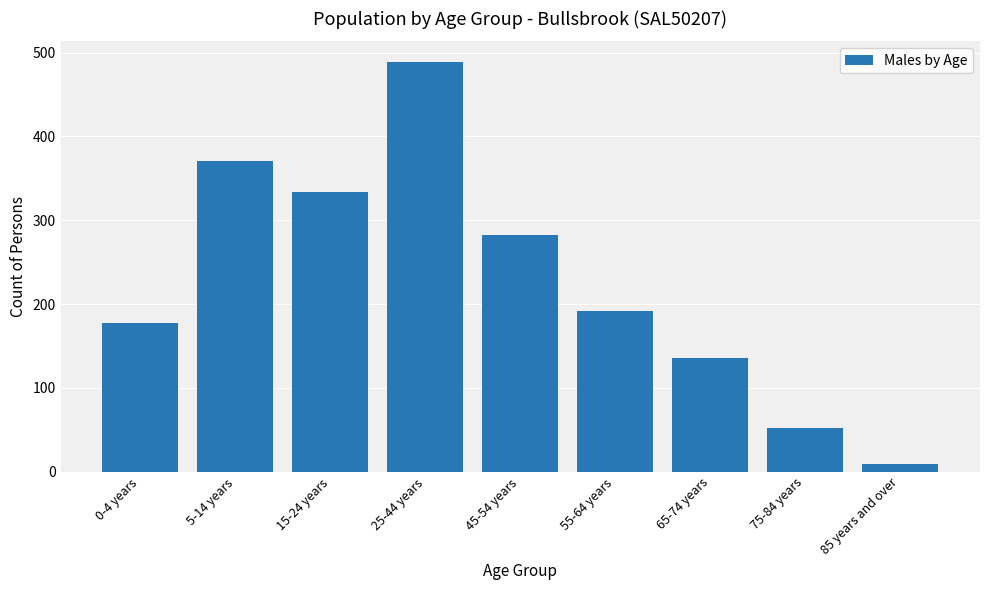

Reading left to right, what are all the values shown in this chart?

177	371	334	489	282	192	135	52	9